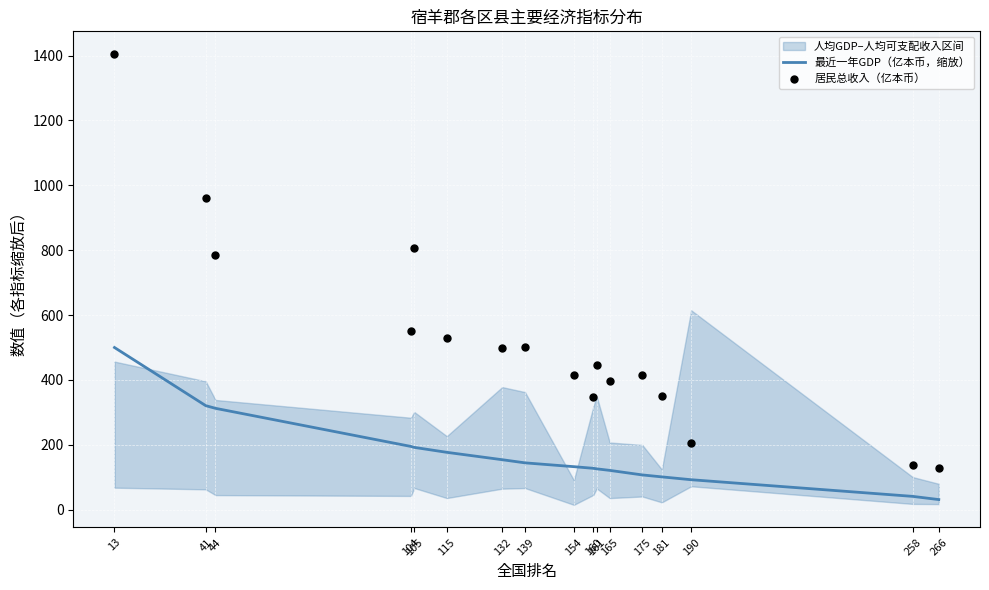

Which series reaches the minimum Y coordinate?

最近一年GDP（亿本币，缩放）